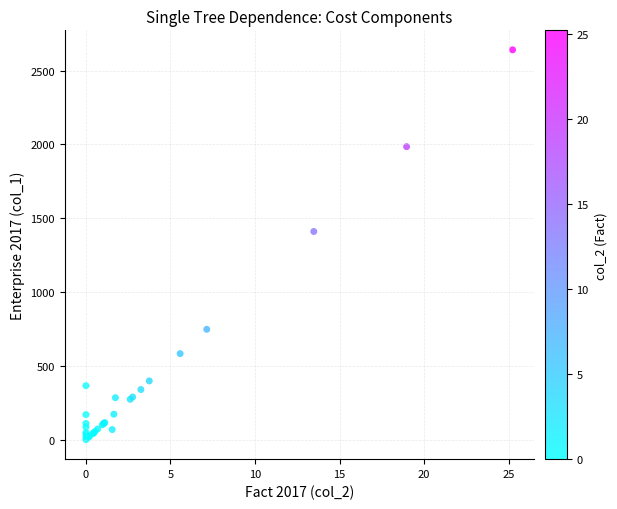

What Y value in the scatter plot is closest to 1320?

1410.0